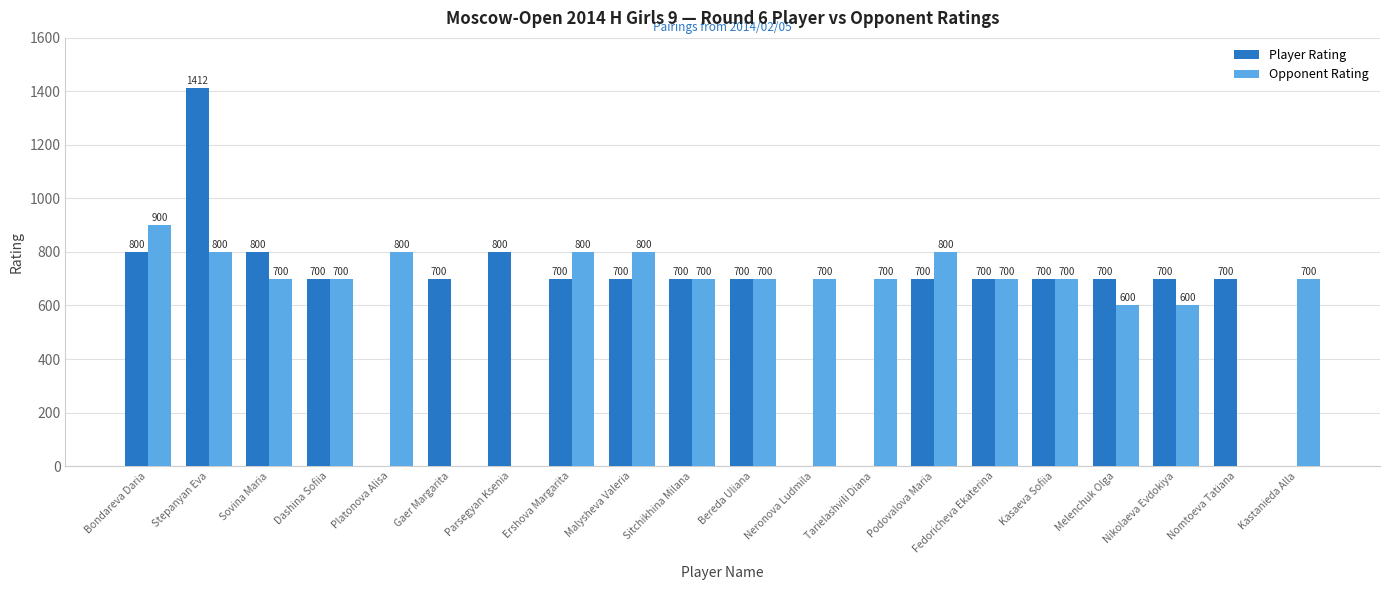

Reading left to right, what are all the values shown in this chart?

Player Rating: Bondareva Daria=800	Stepanyan Eva=1412	Sovina Maria=800	Dashina Sofiia=700	Platonova Alisa=0	Gaer Margarita=700	Parsegyan Ksenia=800	Ershova Margarita=700	Malysheva Valeria=700	Sitchikhina Milana=700	Bereda Uliana=700	Neronova Ludmila=0	Tarielashvili Diana=0	Podovalova Maria=700	Fedoricheva Ekaterina=700	Kasaeva Sofiia=700	Melenchuk Olga=700	Nikolaeva Evdokiya=700	Nomtoeva Tatiana=700	Kastanieda Alla=0
Opponent Rating: Bondareva Daria=900	Stepanyan Eva=800	Sovina Maria=700	Dashina Sofiia=700	Platonova Alisa=800	Gaer Margarita=0	Parsegyan Ksenia=0	Ershova Margarita=800	Malysheva Valeria=800	Sitchikhina Milana=700	Bereda Uliana=700	Neronova Ludmila=700	Tarielashvili Diana=700	Podovalova Maria=800	Fedoricheva Ekaterina=700	Kasaeva Sofiia=700	Melenchuk Olga=600	Nikolaeva Evdokiya=600	Nomtoeva Tatiana=0	Kastanieda Alla=700